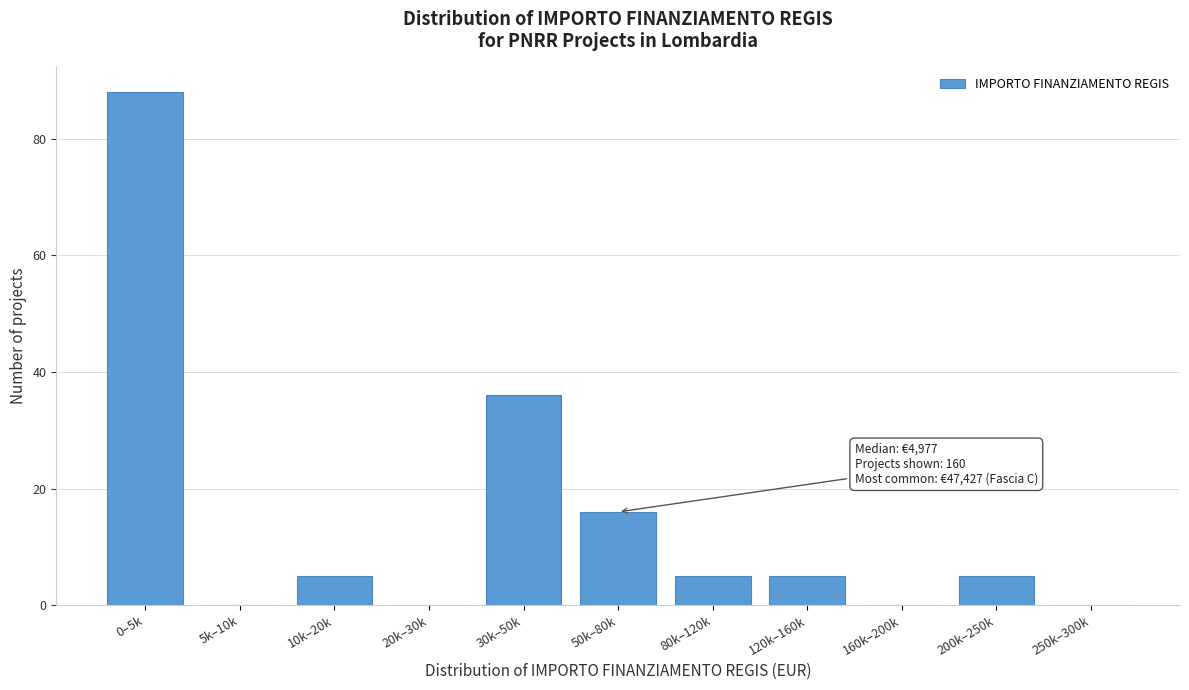

Reading left to right, what are all the values shown in this chart?

0–5k=88	5k–10k=0	10k–20k=5	20k–30k=0	30k–50k=36	50k–80k=16	80k–120k=5	120k–160k=5	160k–200k=0	200k–250k=5	250k–300k=0